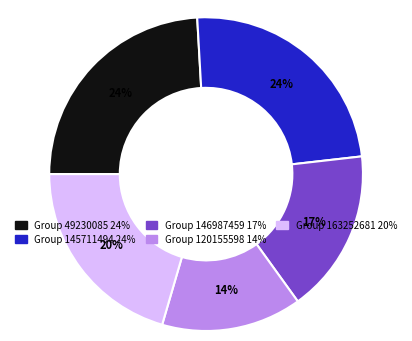

To the nearest percent, what is the difference between the largest and smallest slice percentages?

10%